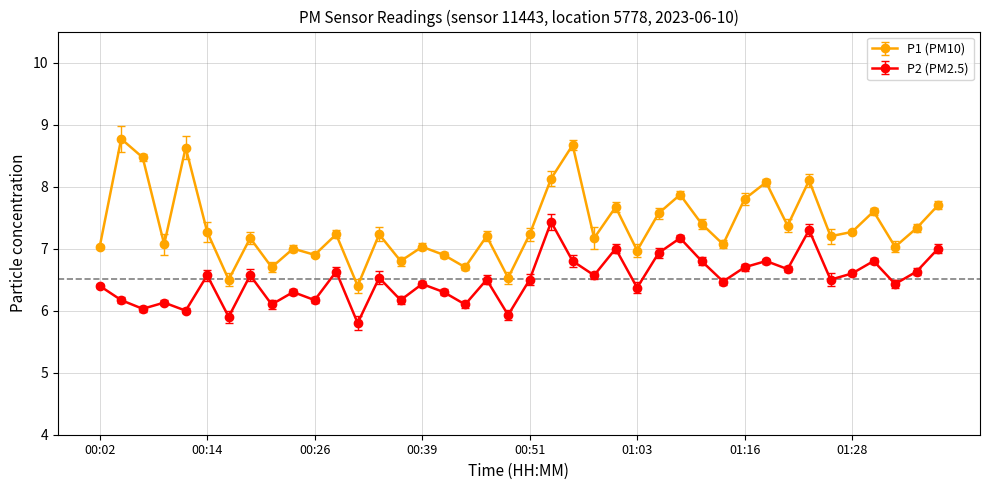

How many categories are shown in the chart?

40